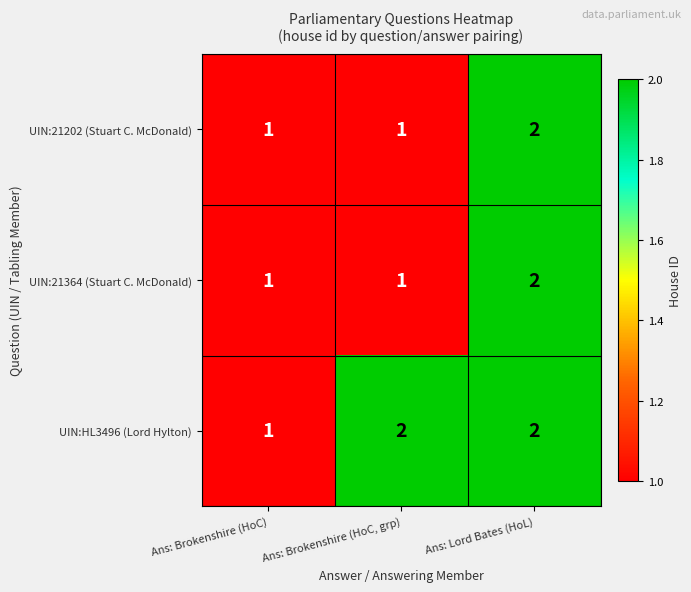

How many distinct data groups are displayed?

3